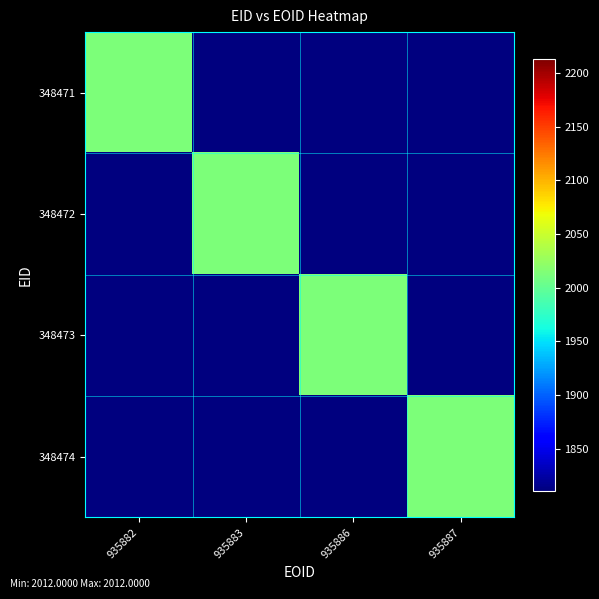

Reading left to right, transcribe all the data shown in this chart.

348471: 935882=2012	935883=0	935886=0	935887=0
348472: 935882=0	935883=2012	935886=0	935887=0
348473: 935882=0	935883=0	935886=2012	935887=0
348474: 935882=0	935883=0	935886=0	935887=2012